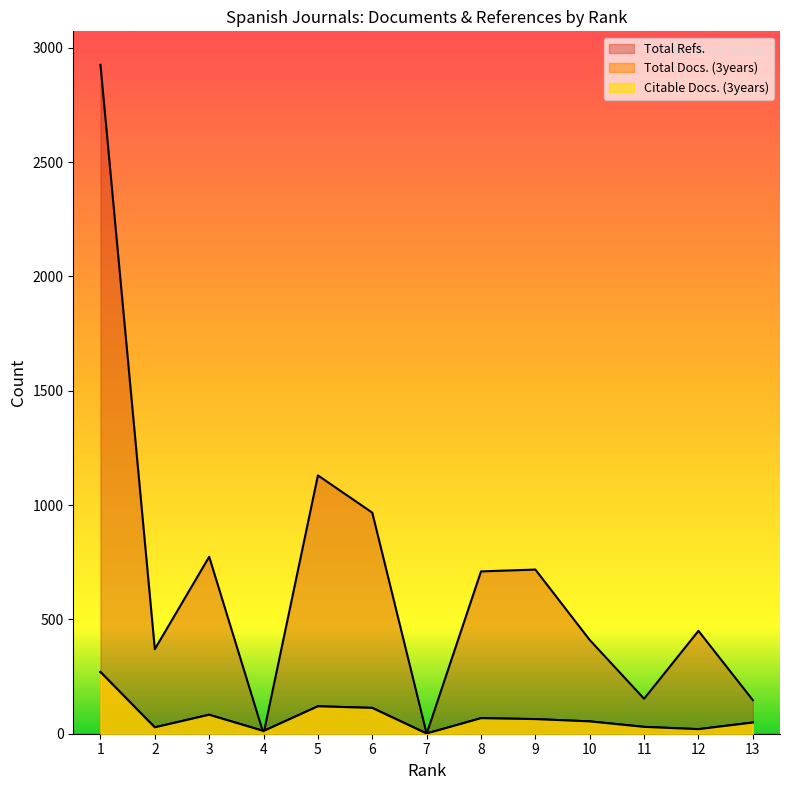

Where is Citable Docs. (3years) nearest to the value 135?

5